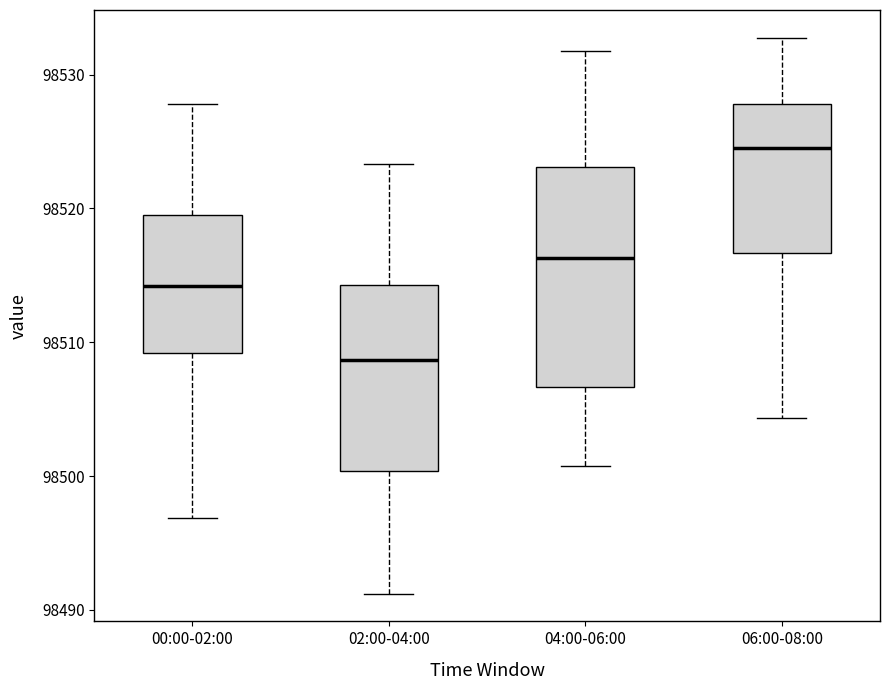

Which box is the tallest, from its lower edge to its upper edge?

04:00-06:00